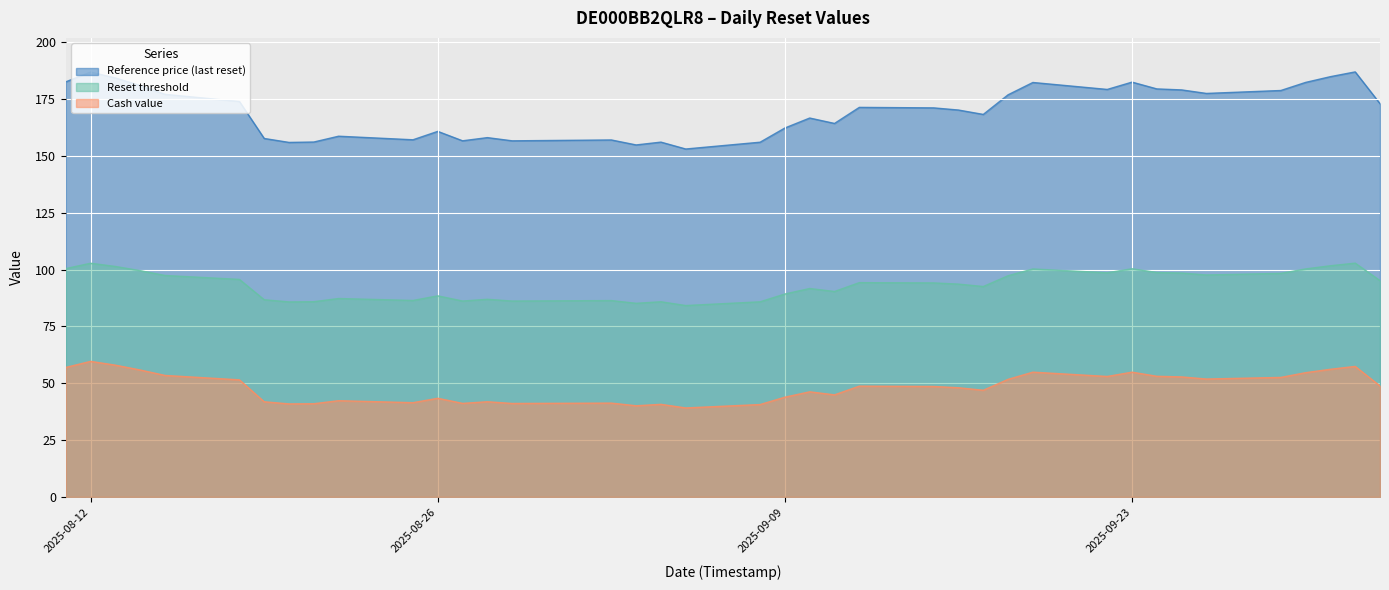

How many categories are shown in the chart?

39